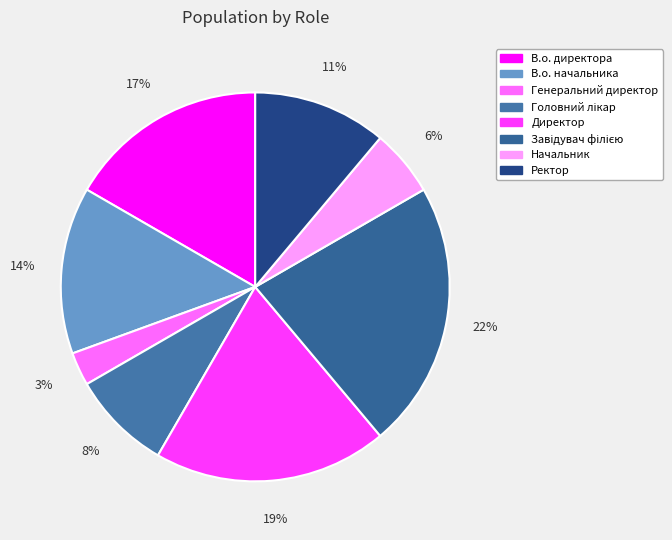

How many segments does this pie chart have?

8